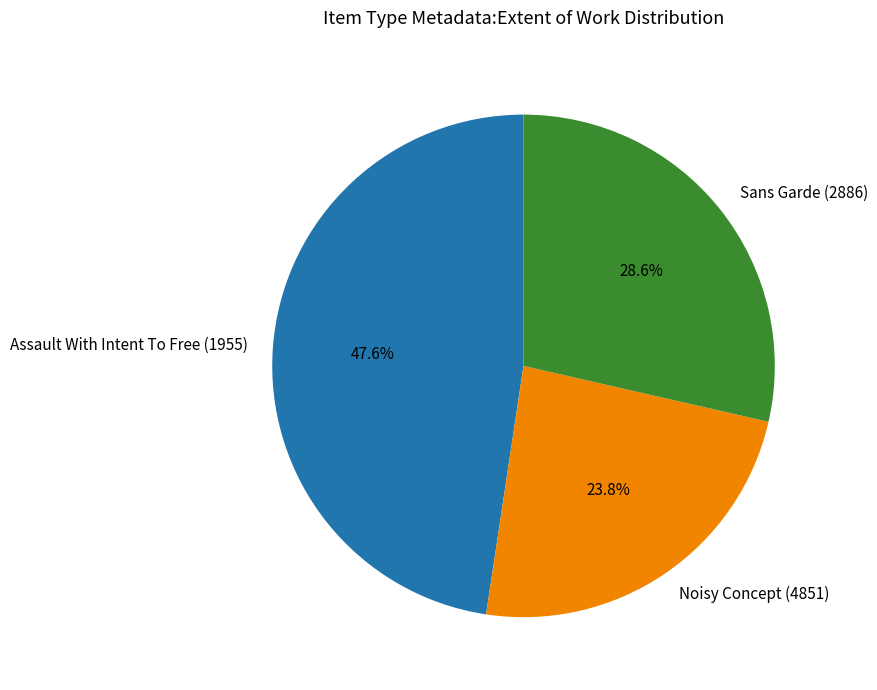

To the nearest percent, what portion does Noisy Concept (4851) represent?

24%